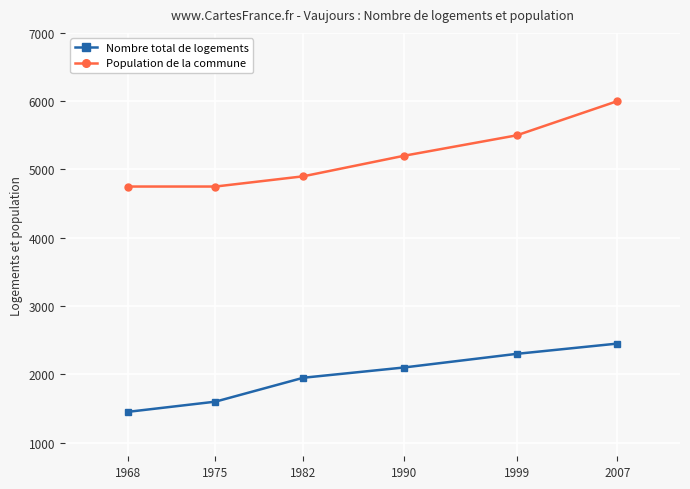

What is the maximum value for Nombre total de logements?

2450